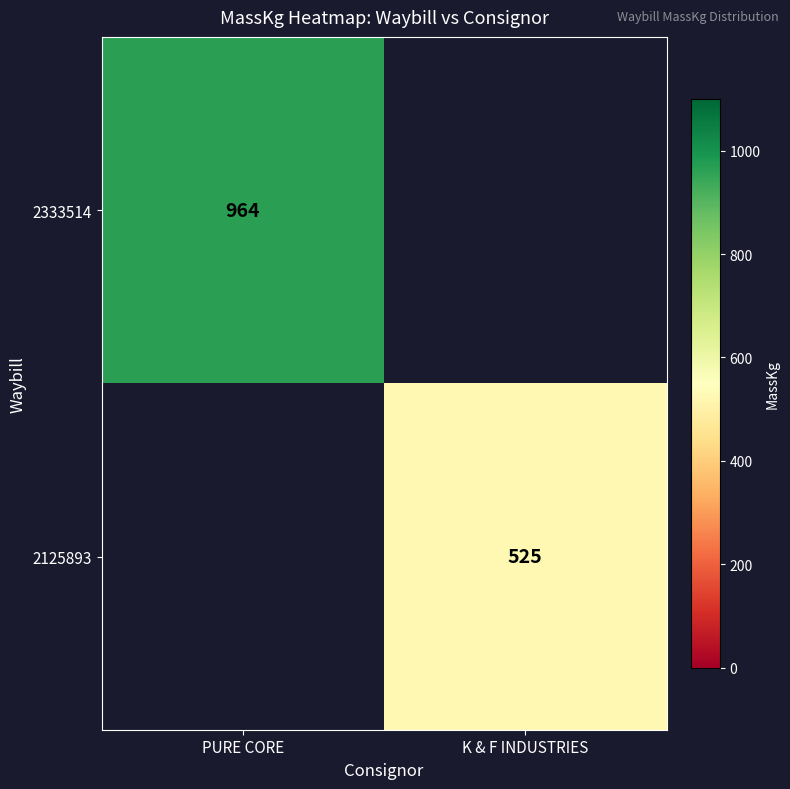

Is it true that 2333514 equals 627.2 at PURE CORE?

False